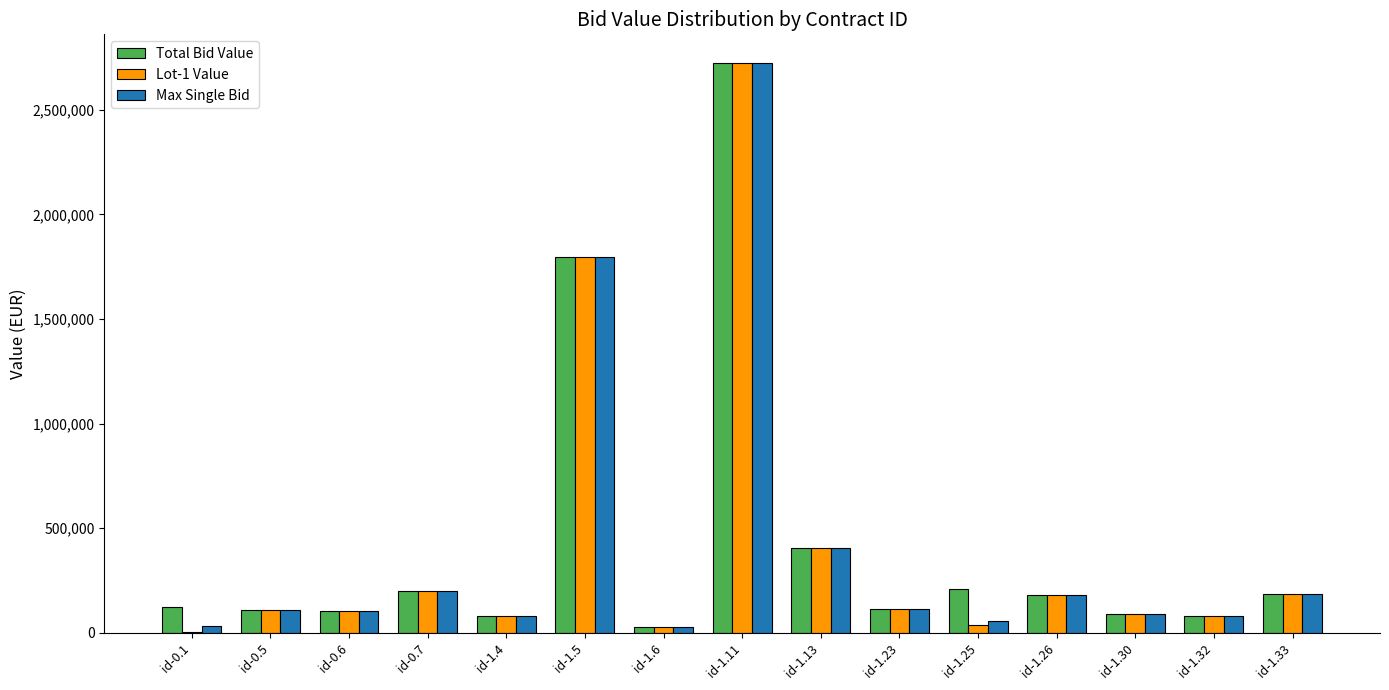

What value does the Max Single Bid series have at id-1.4?

79584.0